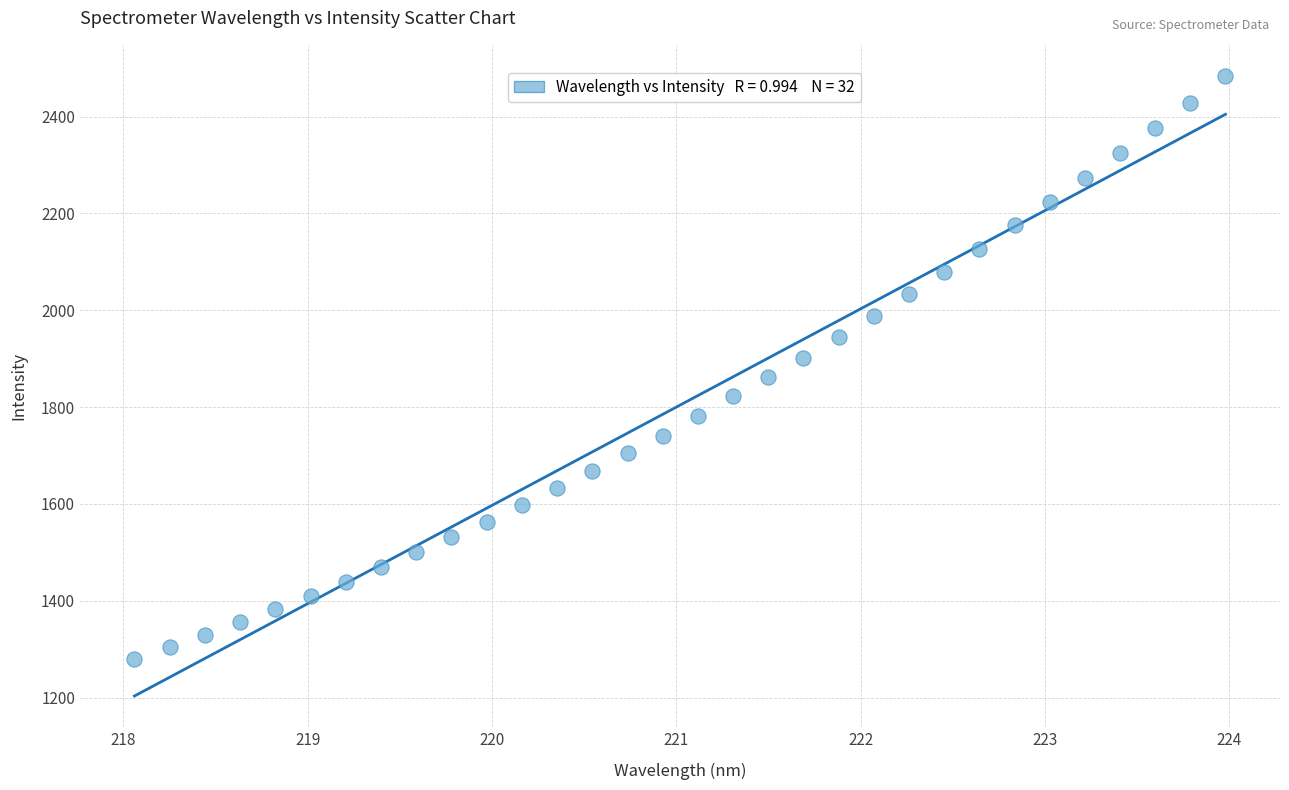

What is the range of Y values (max minus min)?

1204.0